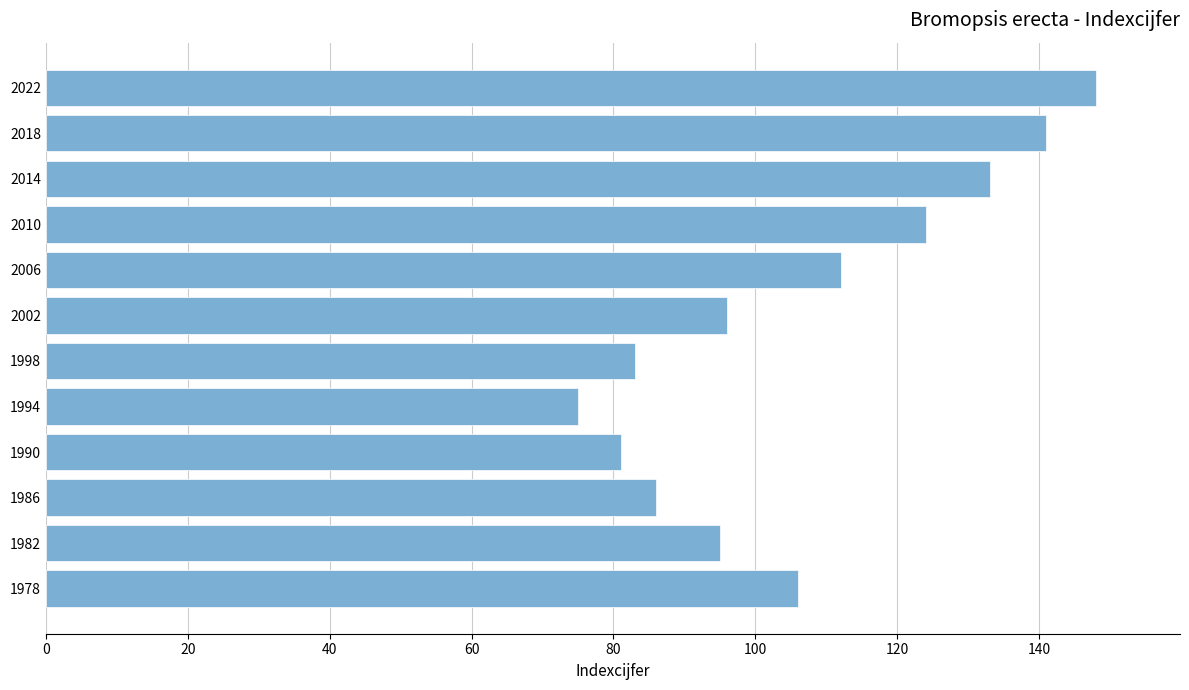

What value does the data have at 1982, to the nearest 5?

95